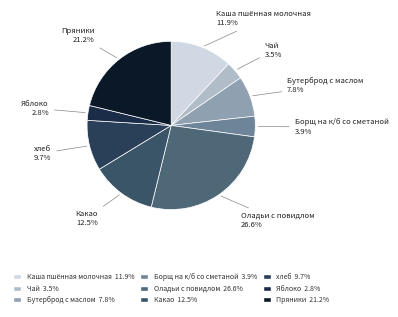

Count the number of slices in the pie.

9